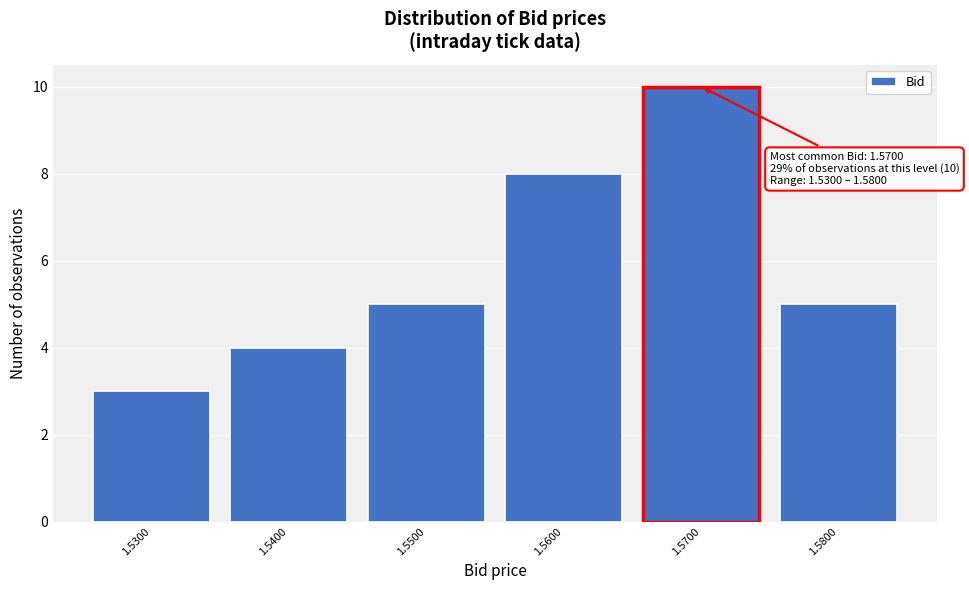

Reading left to right, list all the values displayed in this chart.

3	4	5	8	10	5